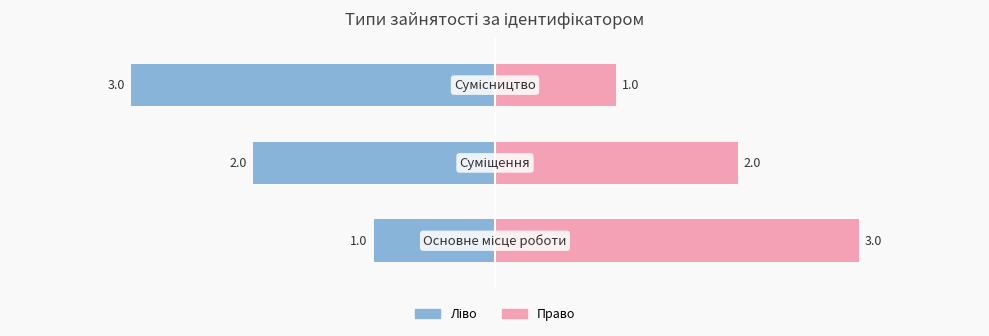

Rank the categories by Ідентифікатор (ліво) value from highest to lowest.

0, 1, 2